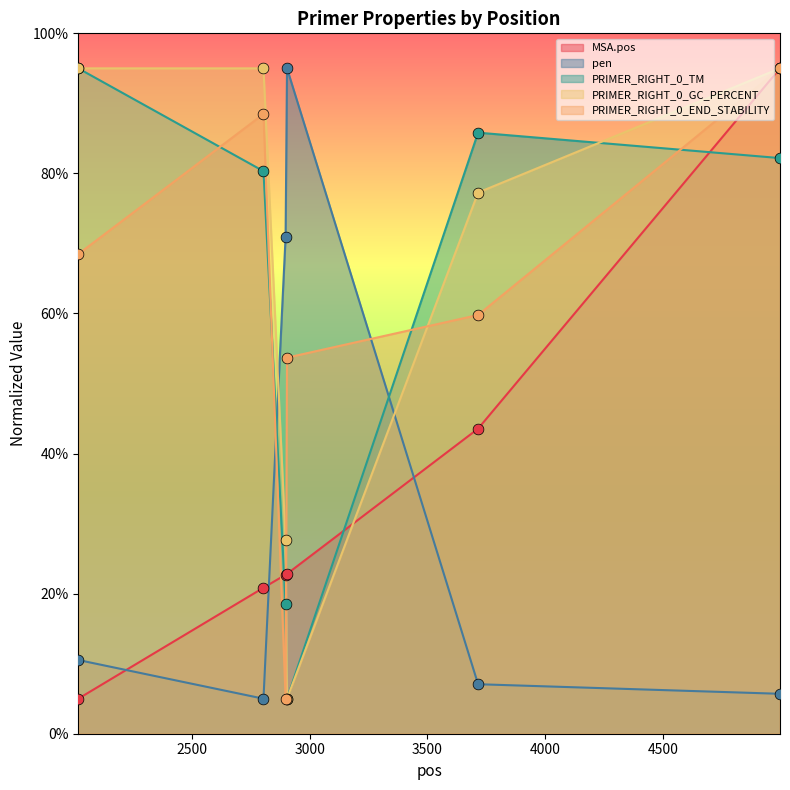

Which series has the largest Y range (max minus min)?

MSA.pos